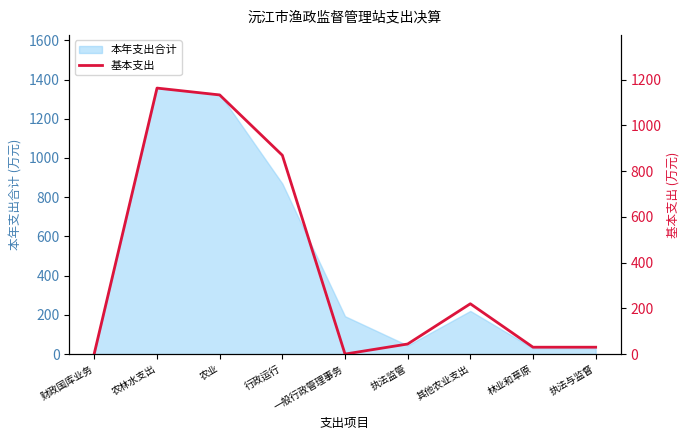

True or false: there are more than 1 points higher than both neighbors.

True